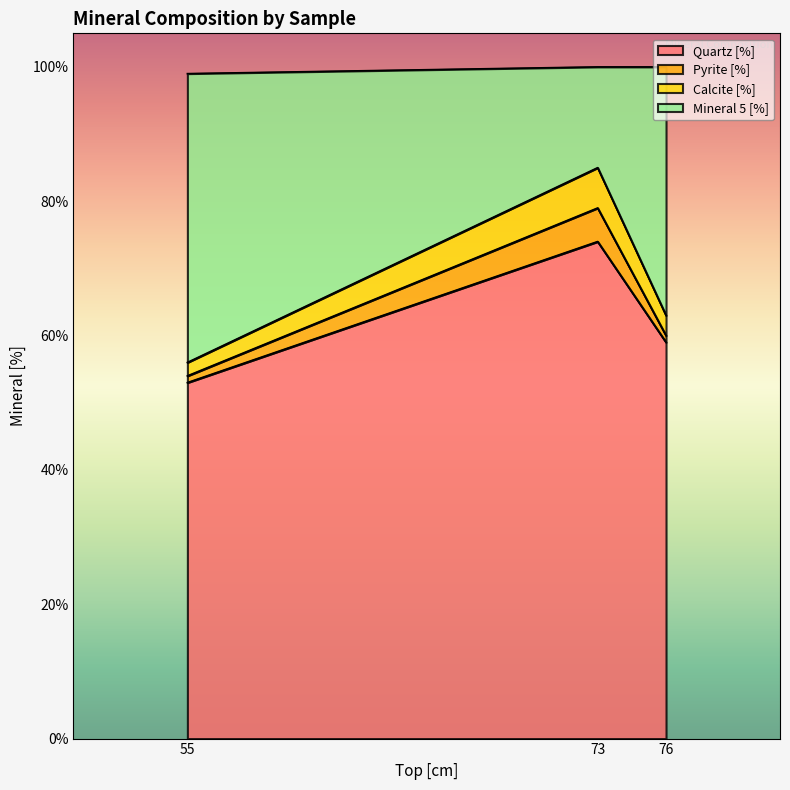

Does the chart display data point markers on the line(s)?

No